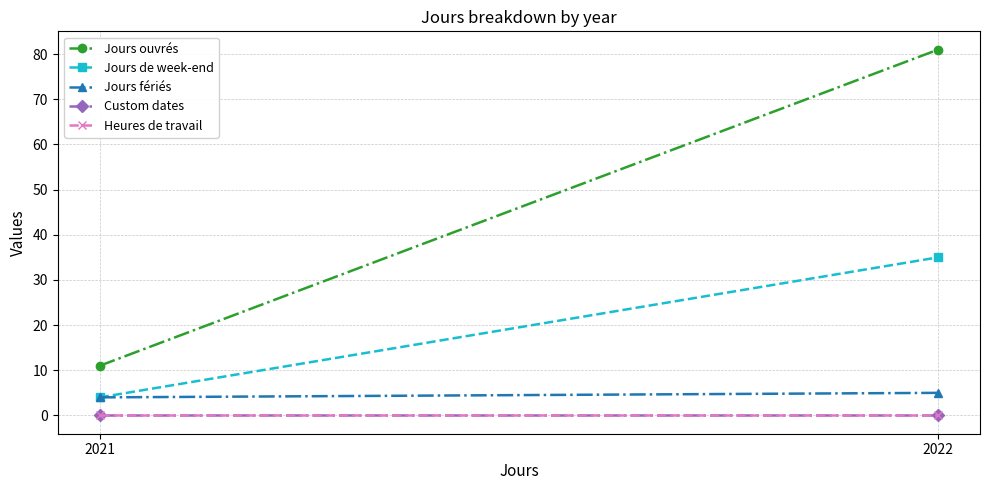

What is the difference between the highest and lowest values at 2021?

11